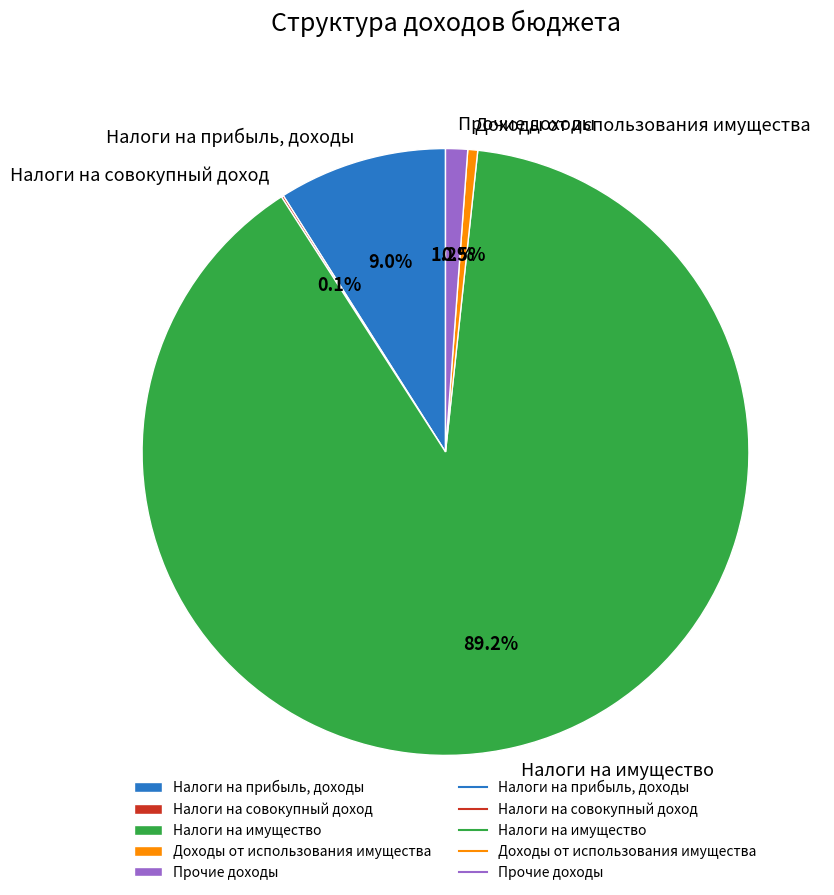

Is it true that Налоги на прибыль, доходы is 14% of the pie?

False